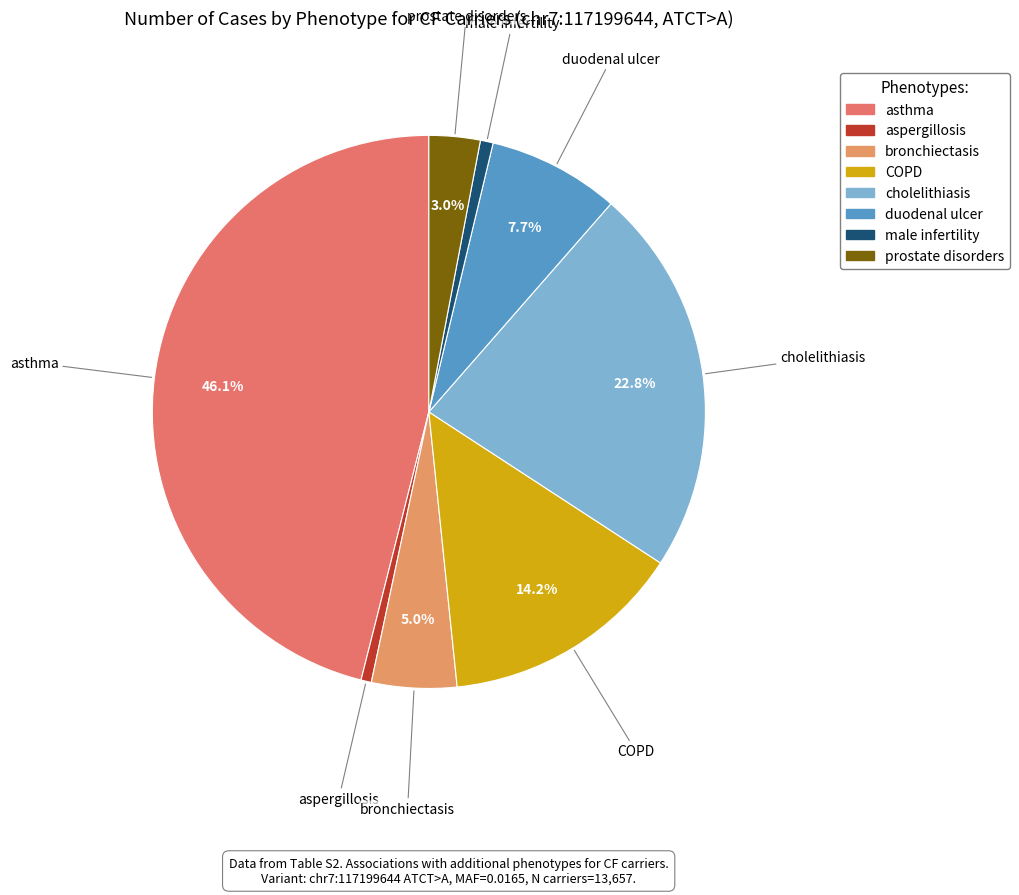

To the nearest percent, what is the difference between the cholelithiasis and male infertility slice percentages?

22%